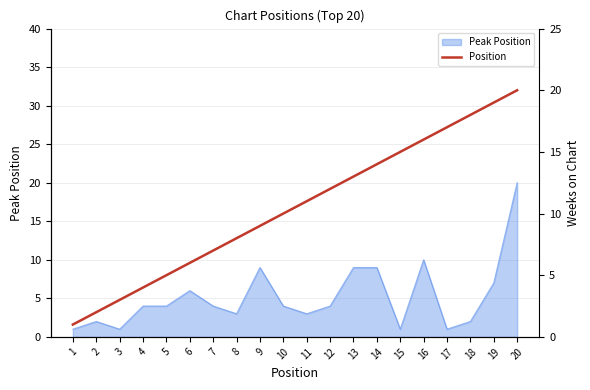

What is the minimum value shown in the chart?

1